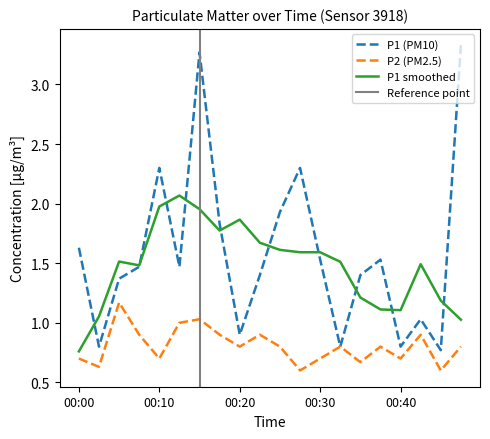

What is the value of the P1 point at the 17th from the left?

0.8